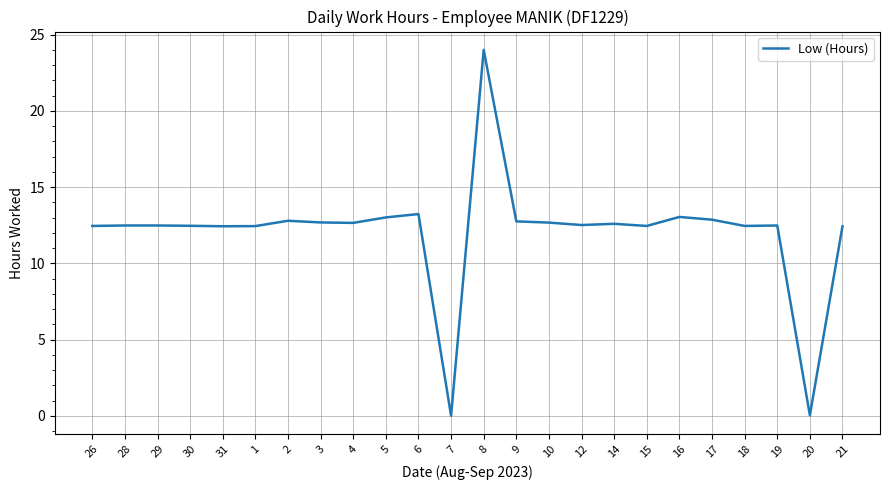

Is this an area chart (filled region under the line)?

No